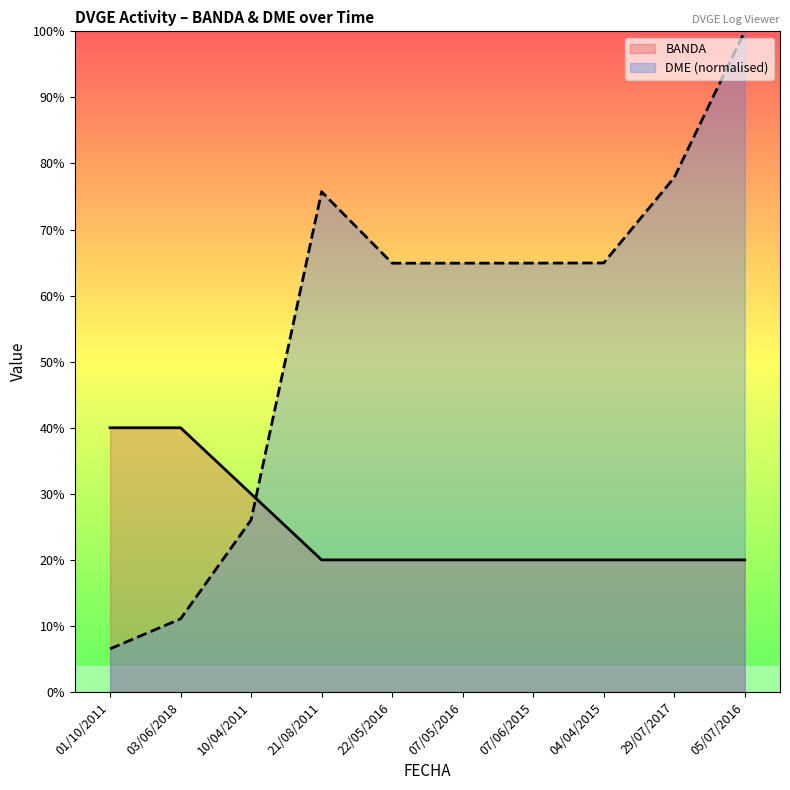

Which series has the largest range (max minus min)?

DME (normalised)